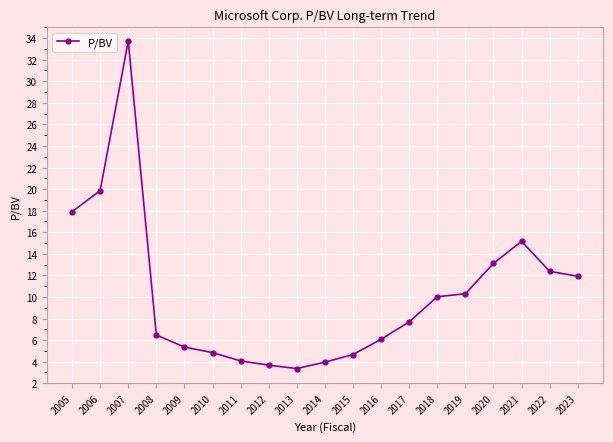

The value at 2005 is 17.9. True or false?

True